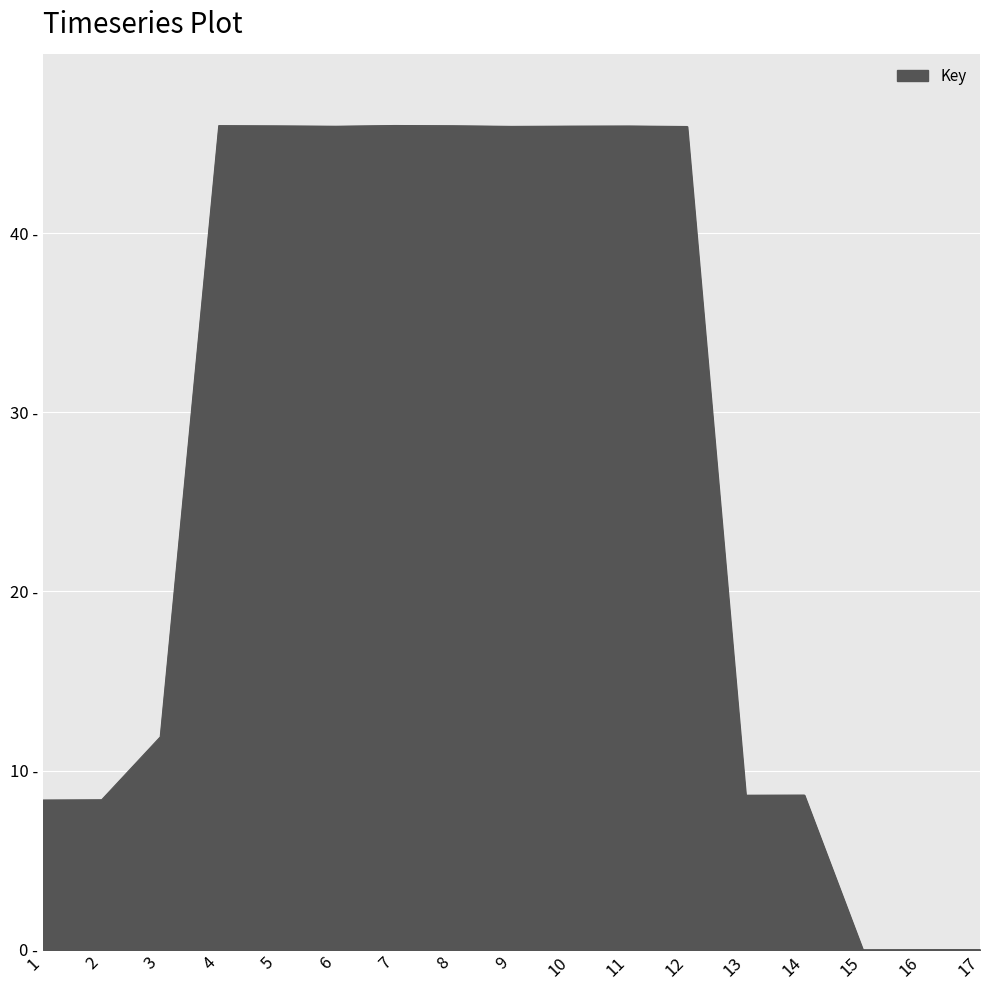

The chart shows a value of 46.0 at 5. True or false?

True